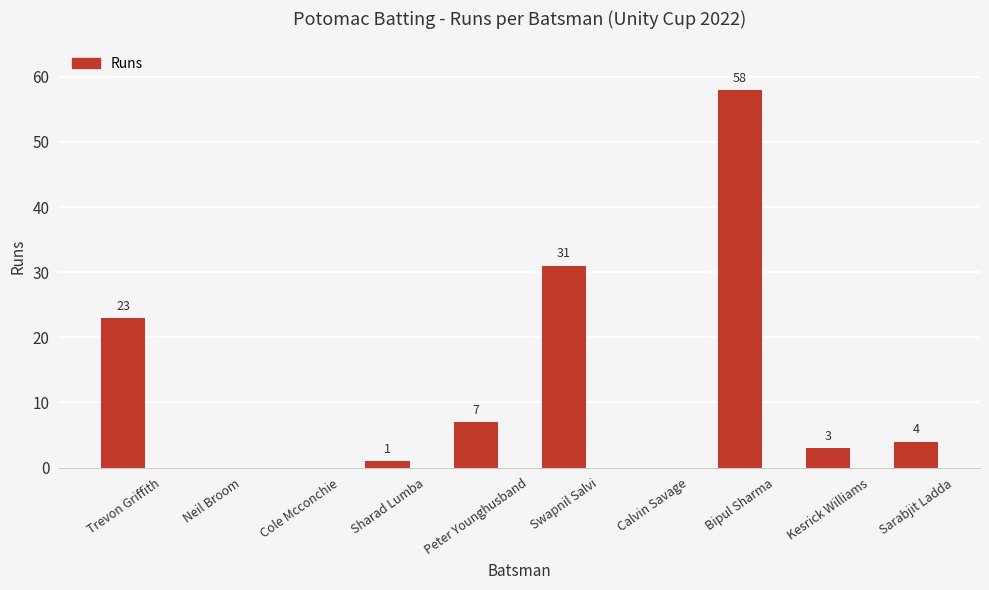

What is the greatest value displayed?

58